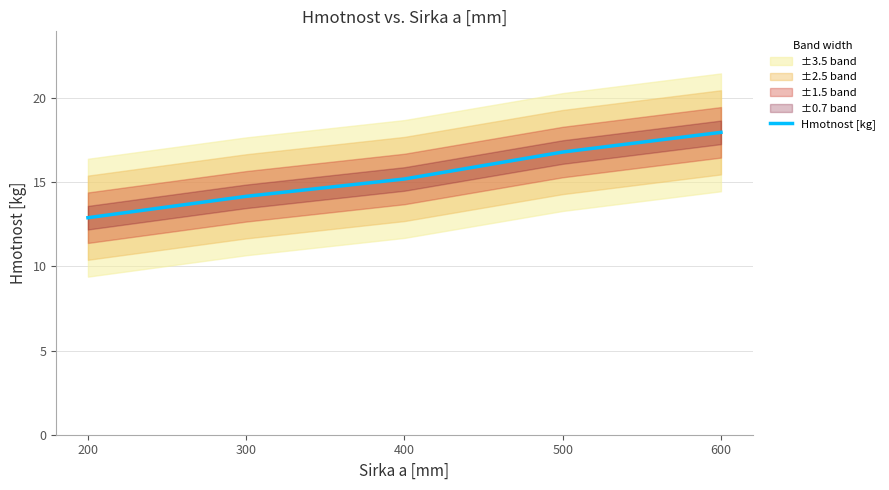

Reading left to right, list all the values displayed in this chart.

12.9	14.2	15.2	16.8	18.0